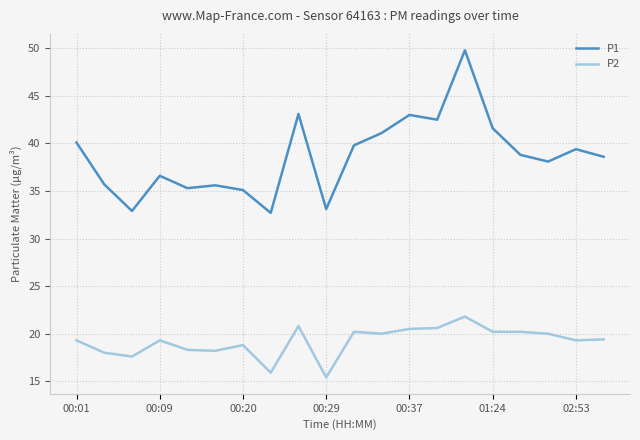

Which series has the widest spread of values?

P1